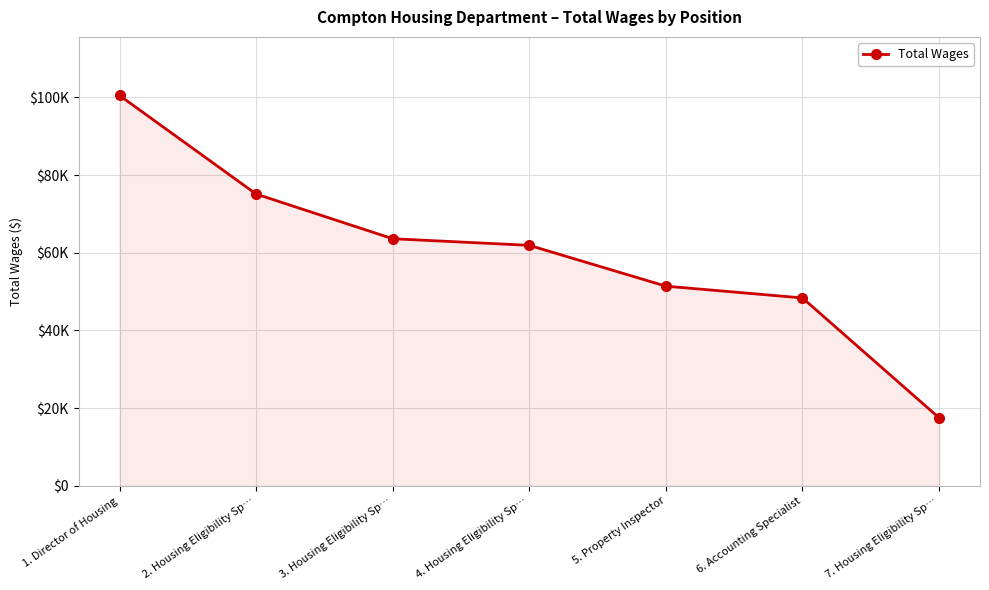

Between 2. Housing Eligibility Sp… and 7. Housing Eligibility Sp…, which is larger?

2. Housing Eligibility Sp…